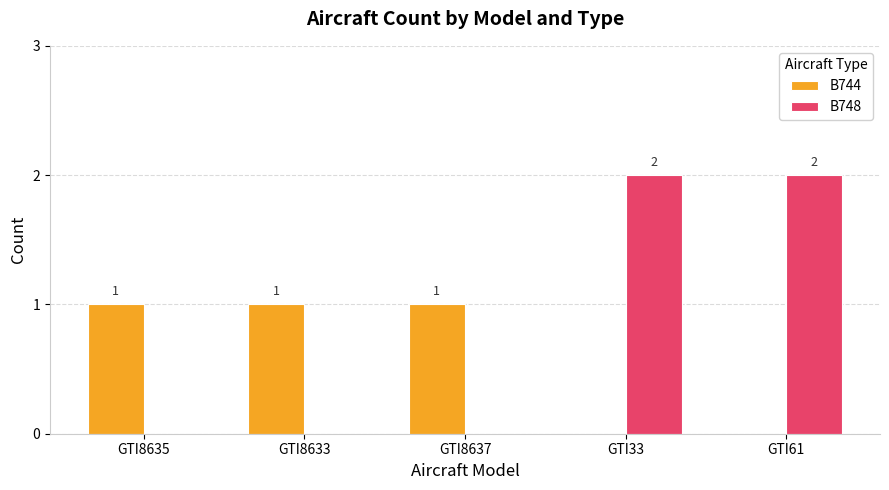

Reading left to right, extract all data points from this chart.

B744: 1	1	1	0	0
B748: 0	0	0	2	2